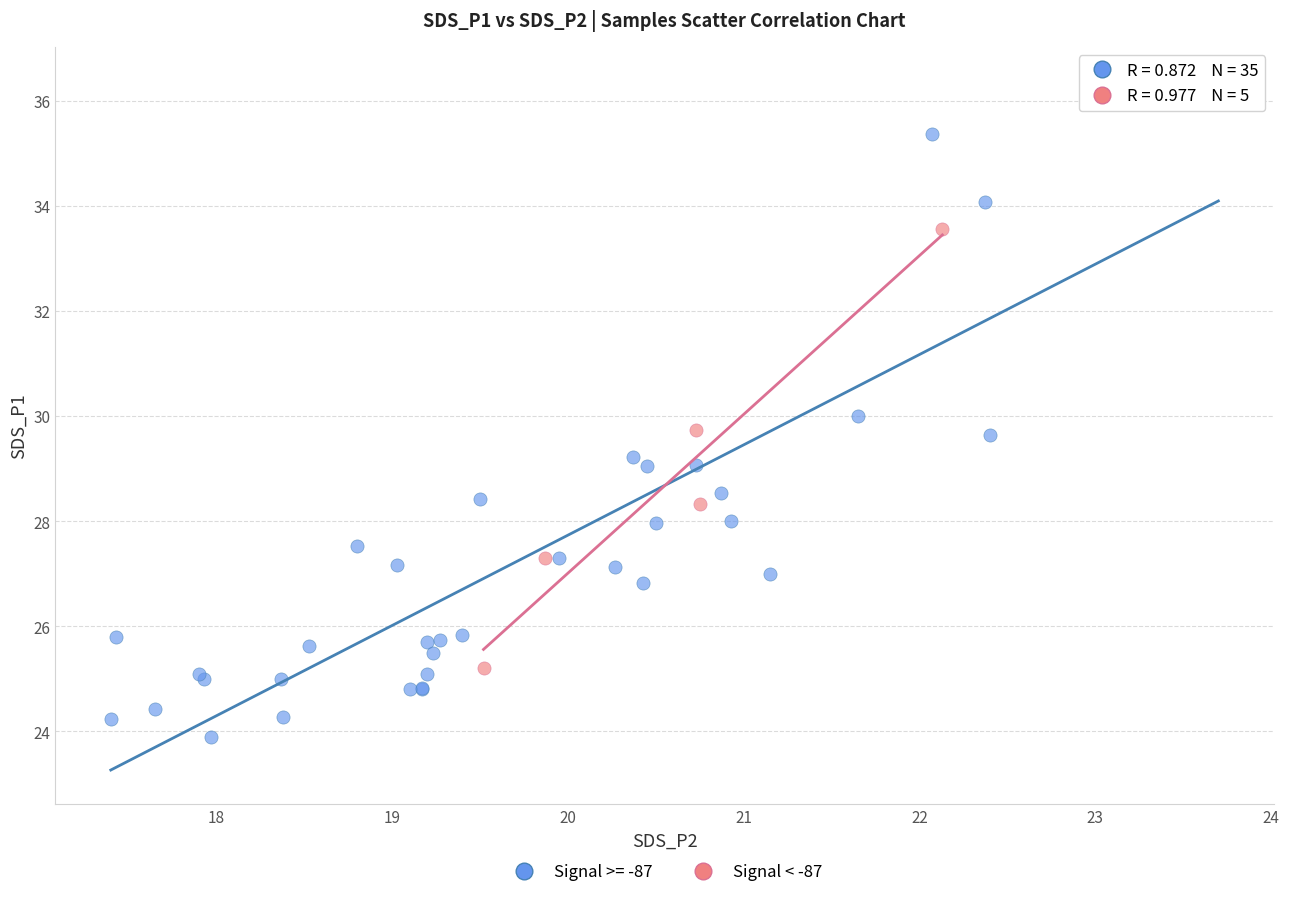

Which series has the widest spread of Y values?

Signal >= -87